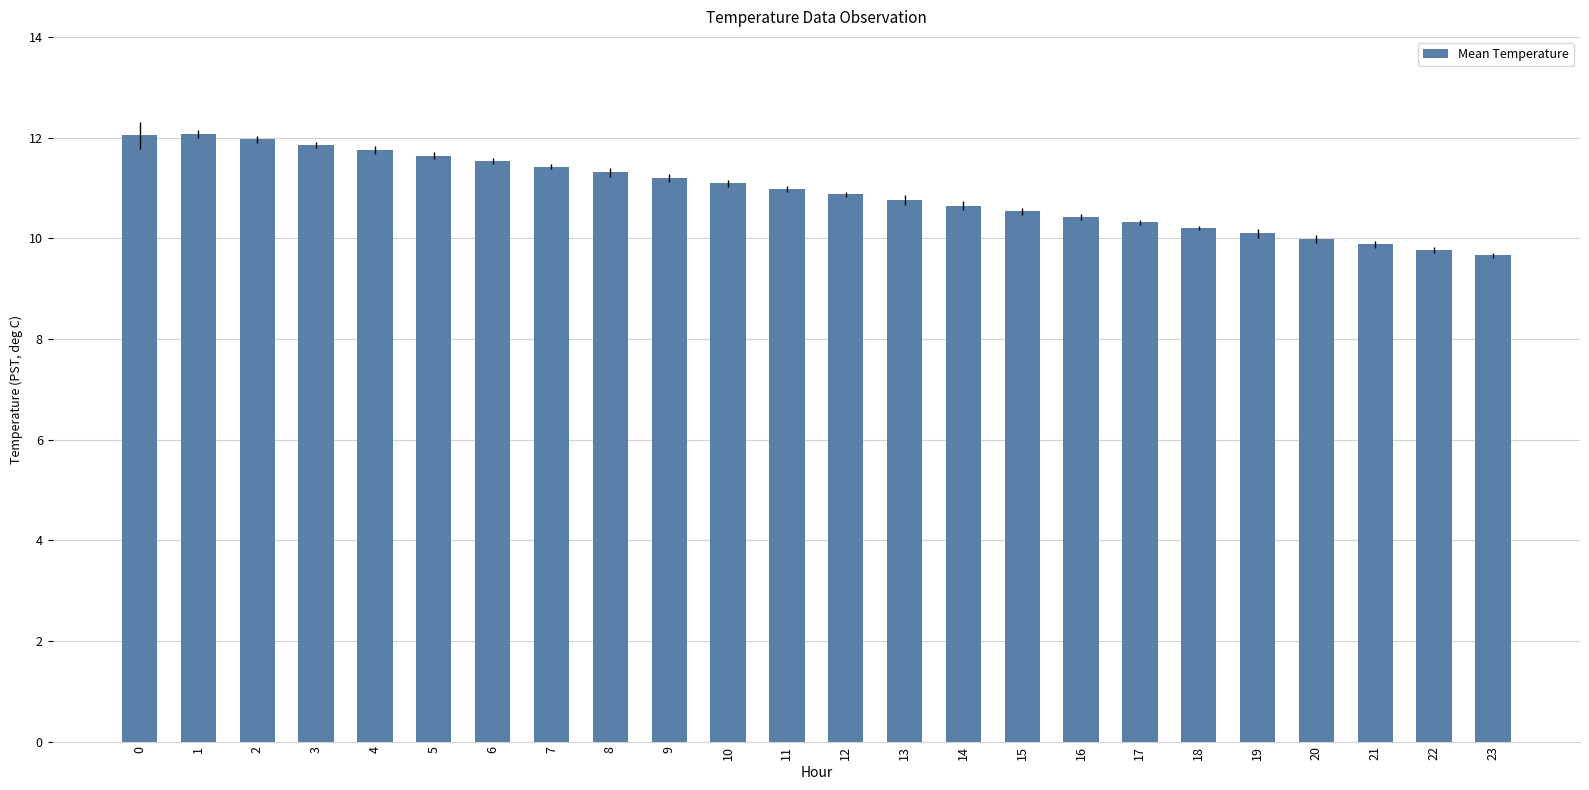

What is the change in value from 2 to 12?

-1.1